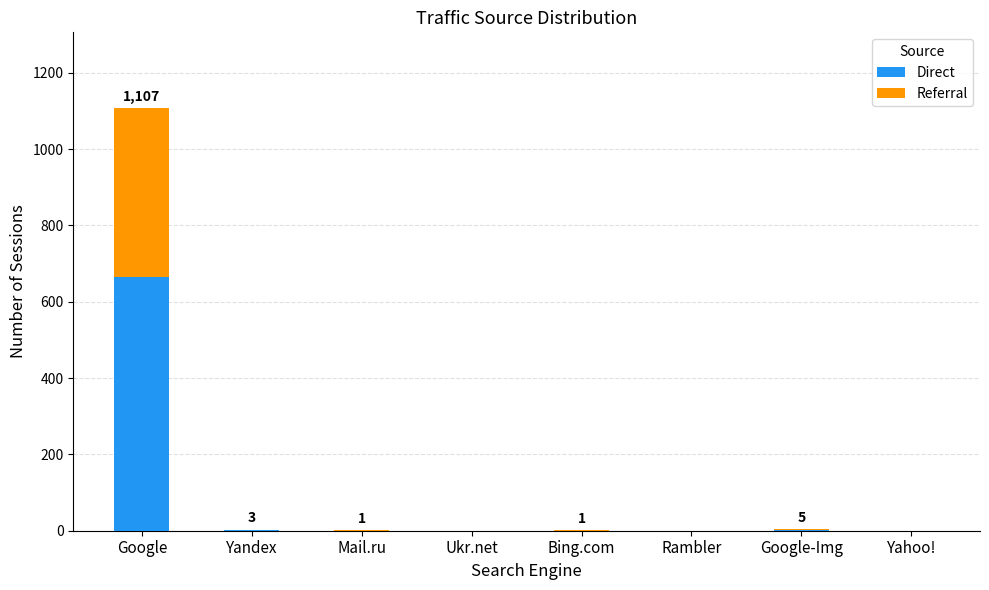

At which category is the sum across all series the highest?

Google